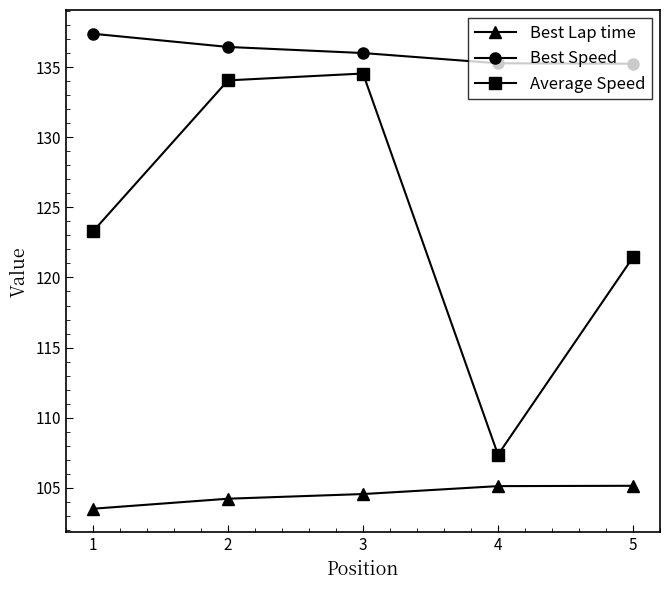

How many lines are shown in the chart?

3